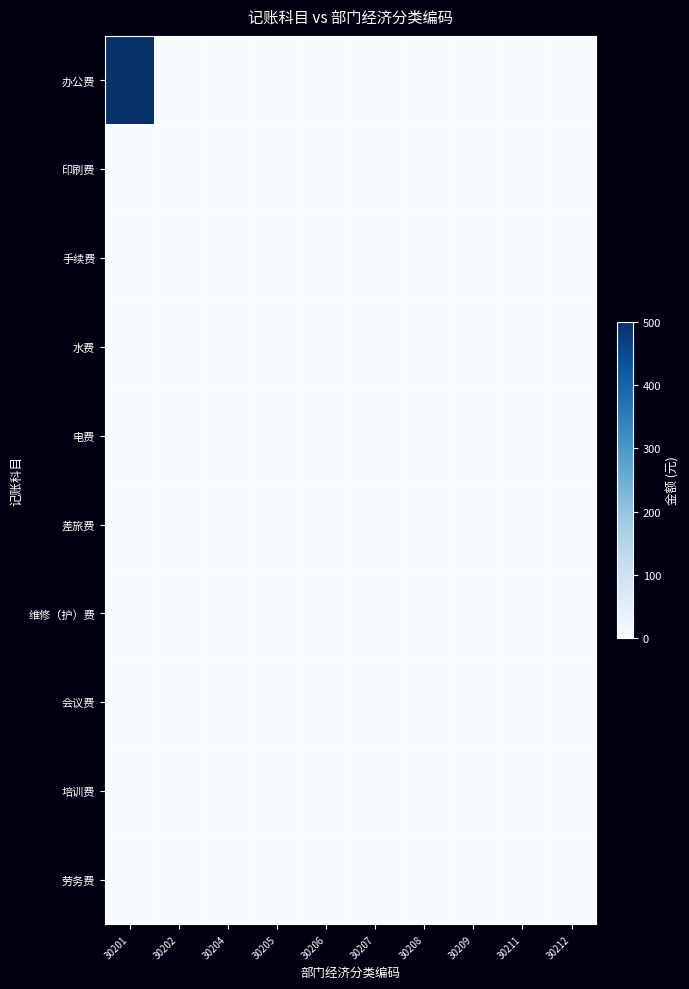

How many categories are shown in the chart?

10